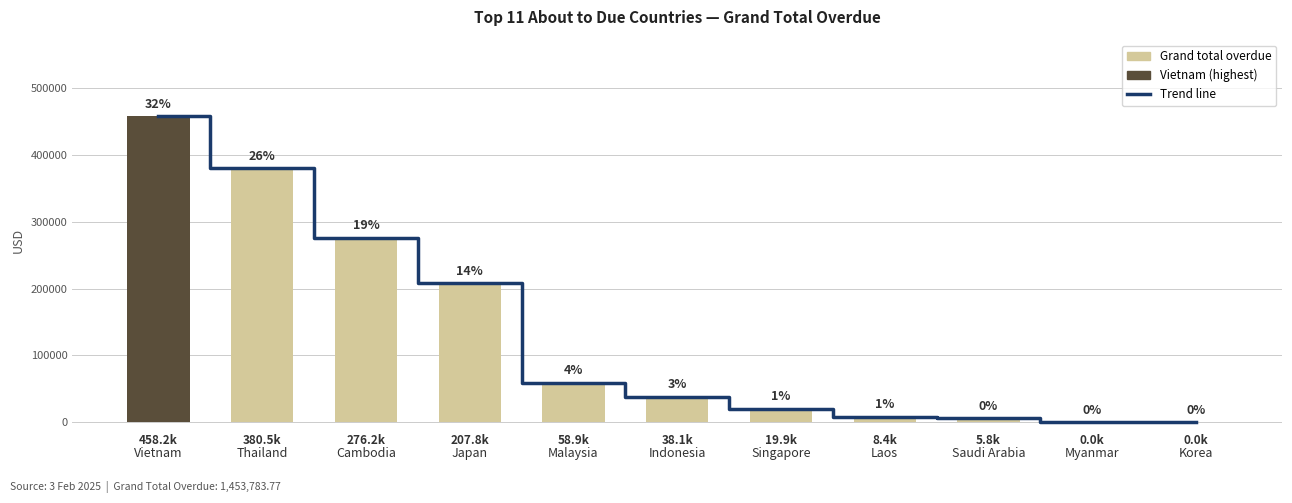

Which category has the highest value in the Grand total overdue series?

Vietnam